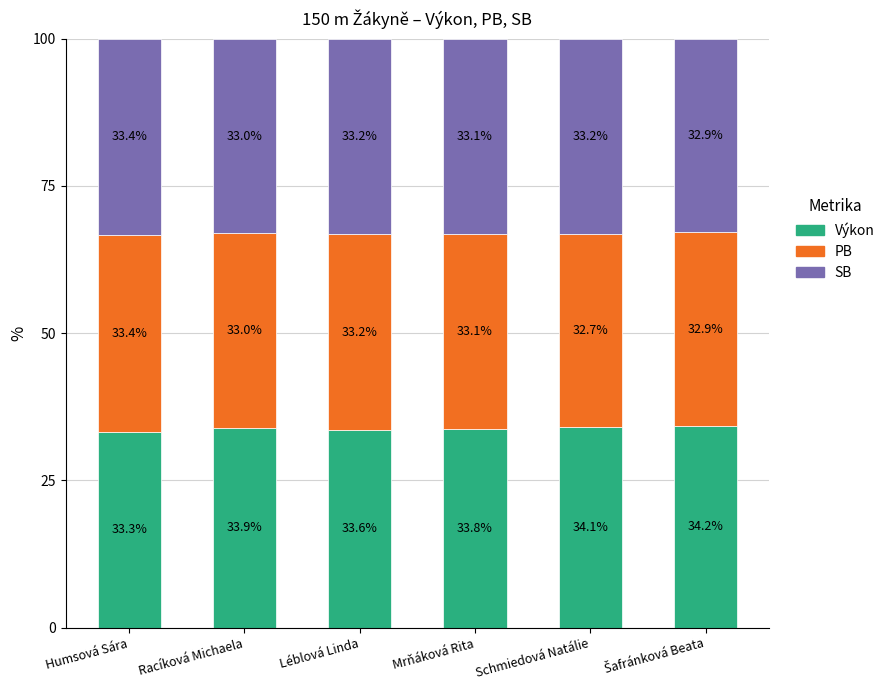

Reading left to right, list the values for the Výkon series.

33.3	33.9	33.6	33.8	34.1	34.2